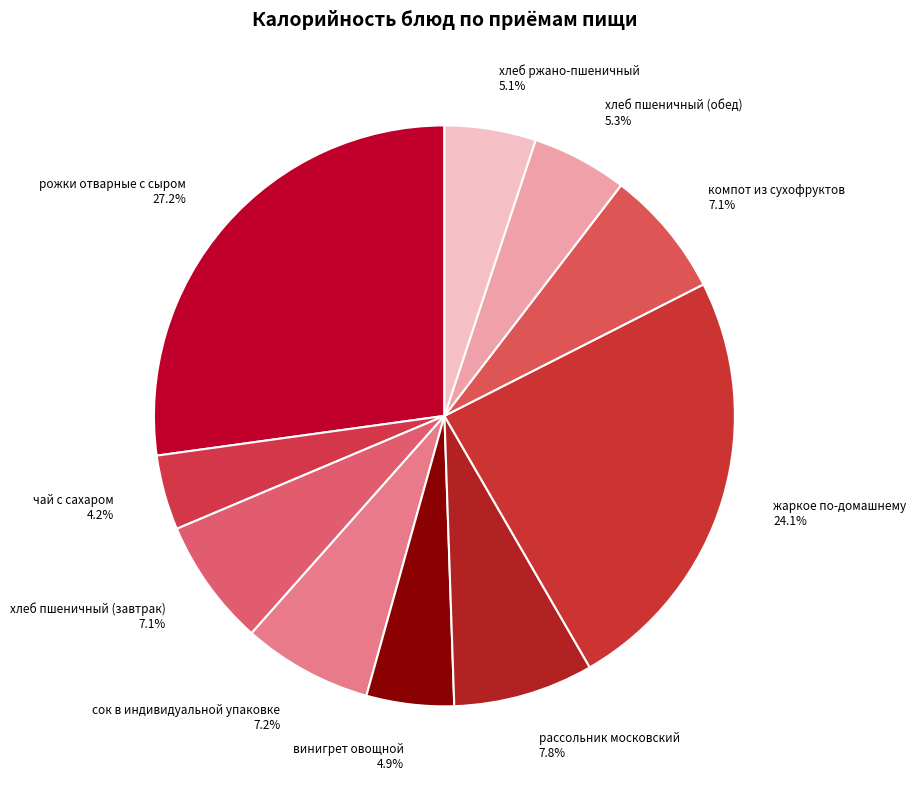

Does any single category account for the majority?

No